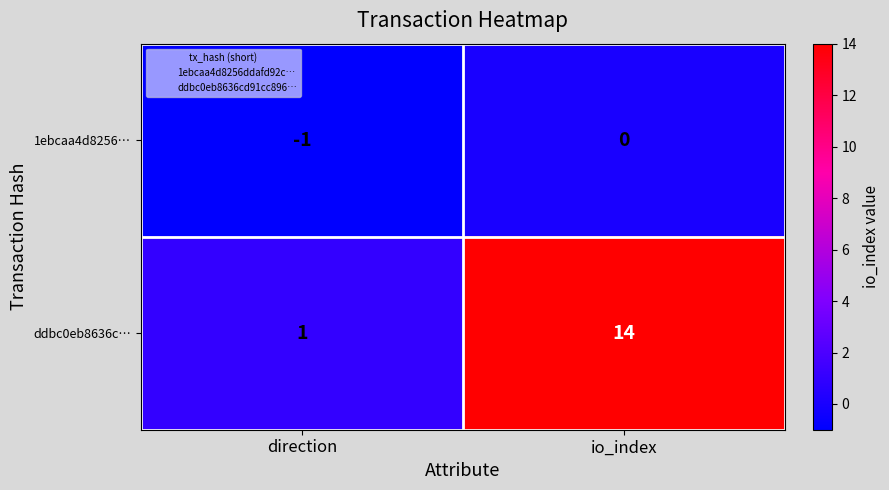

Reading right to left, what are all the values shown in this chart?

1ebcaa4d8256…: io_index=0	direction=-1
ddbc0eb8636c…: io_index=14	direction=1